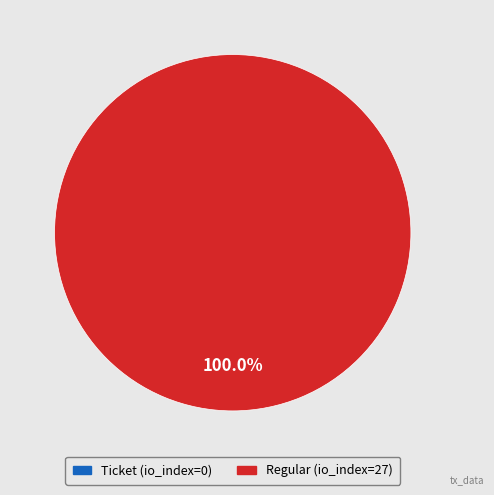

Does tx_type=Regular (io_index=27) account for over 50% of the chart?

Yes